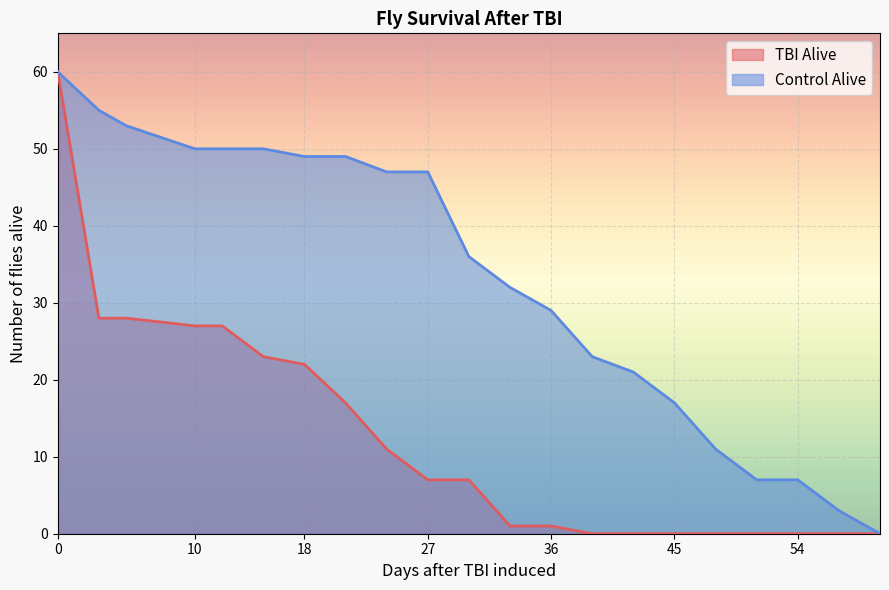

What are all the series names shown in the legend?

TBI Alive, Control Alive